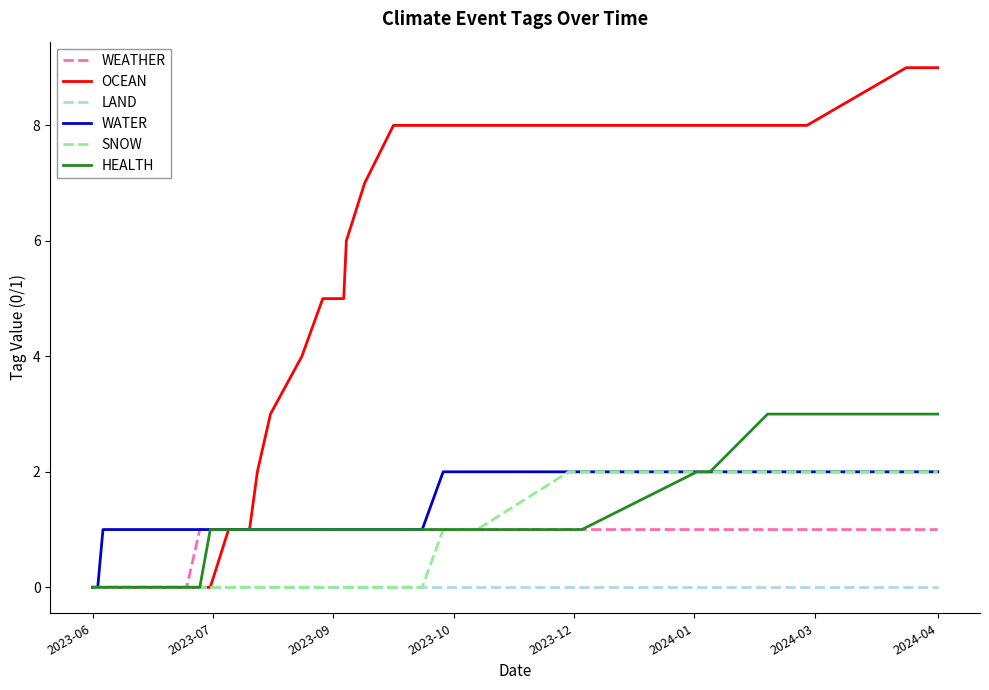

Which category has the lowest value in the LAND series?

2023-06